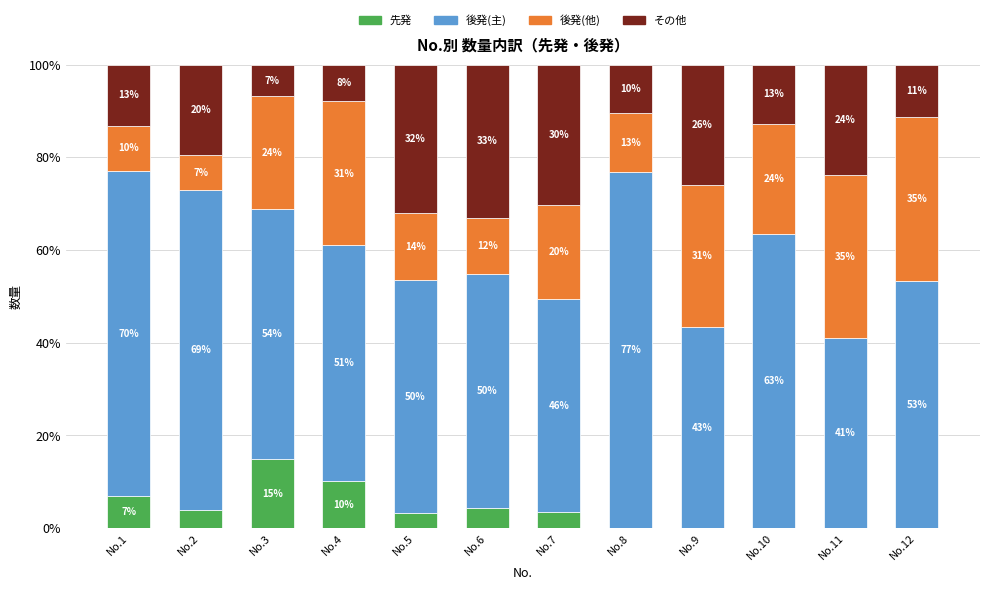

What are all the series names shown in the legend?

先発, 後発(主), 後発(他), その他